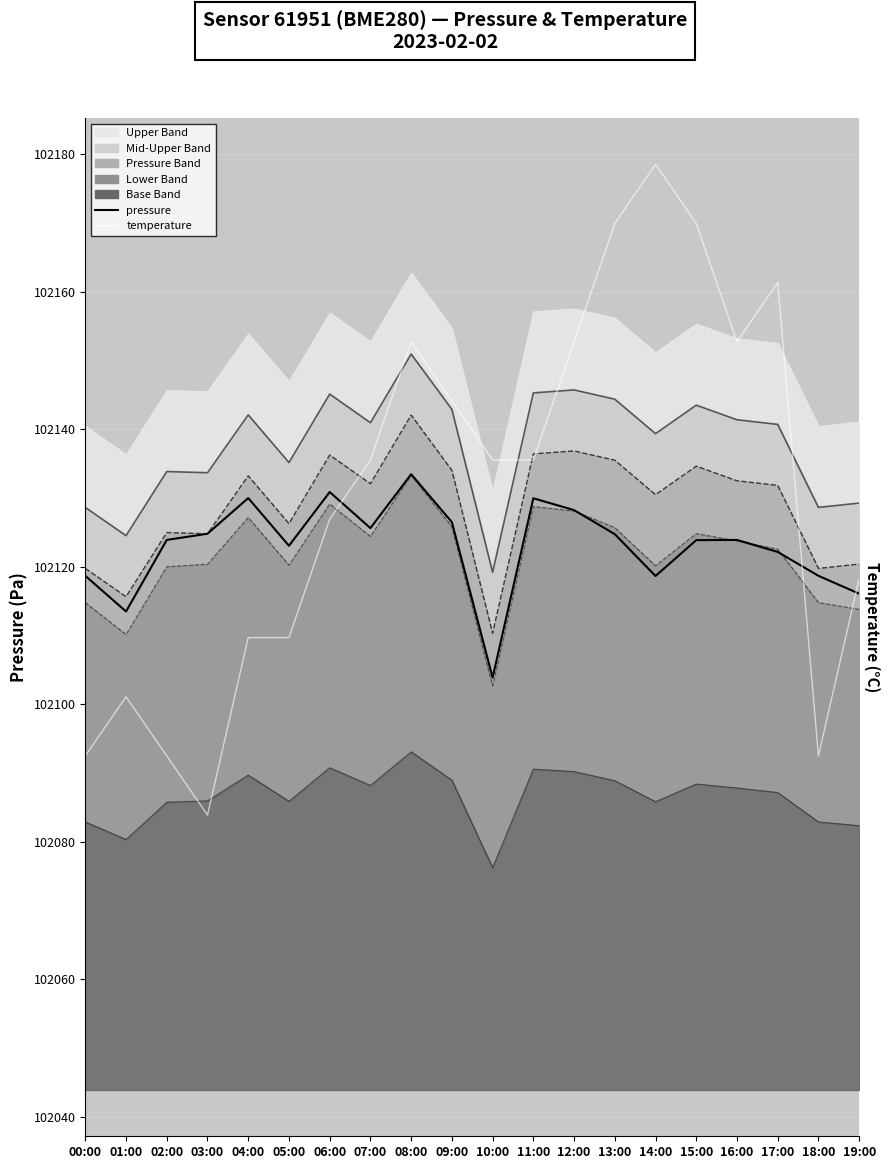

Where is temperature nearest to the value 102131?

06:00